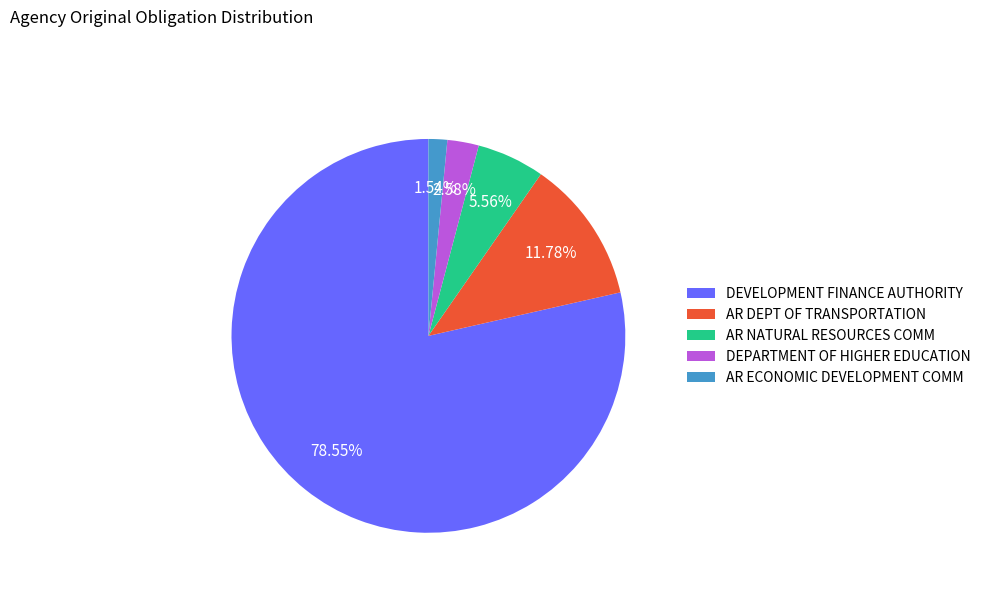

What percentage do AR DEPT OF TRANSPORTATION and AR ECONOMIC DEVELOPMENT COMM together represent?

13.3%